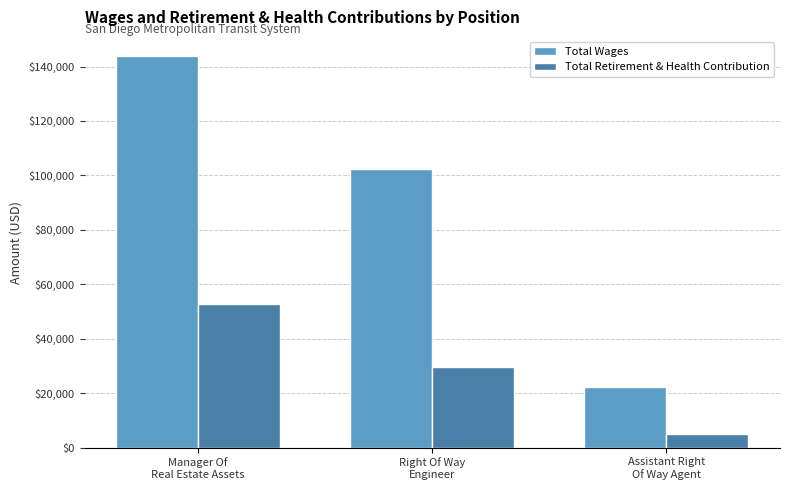

Is it true that Total Retirement & Health Contribution equals 18967 at Right Of Way
Engineer?

False